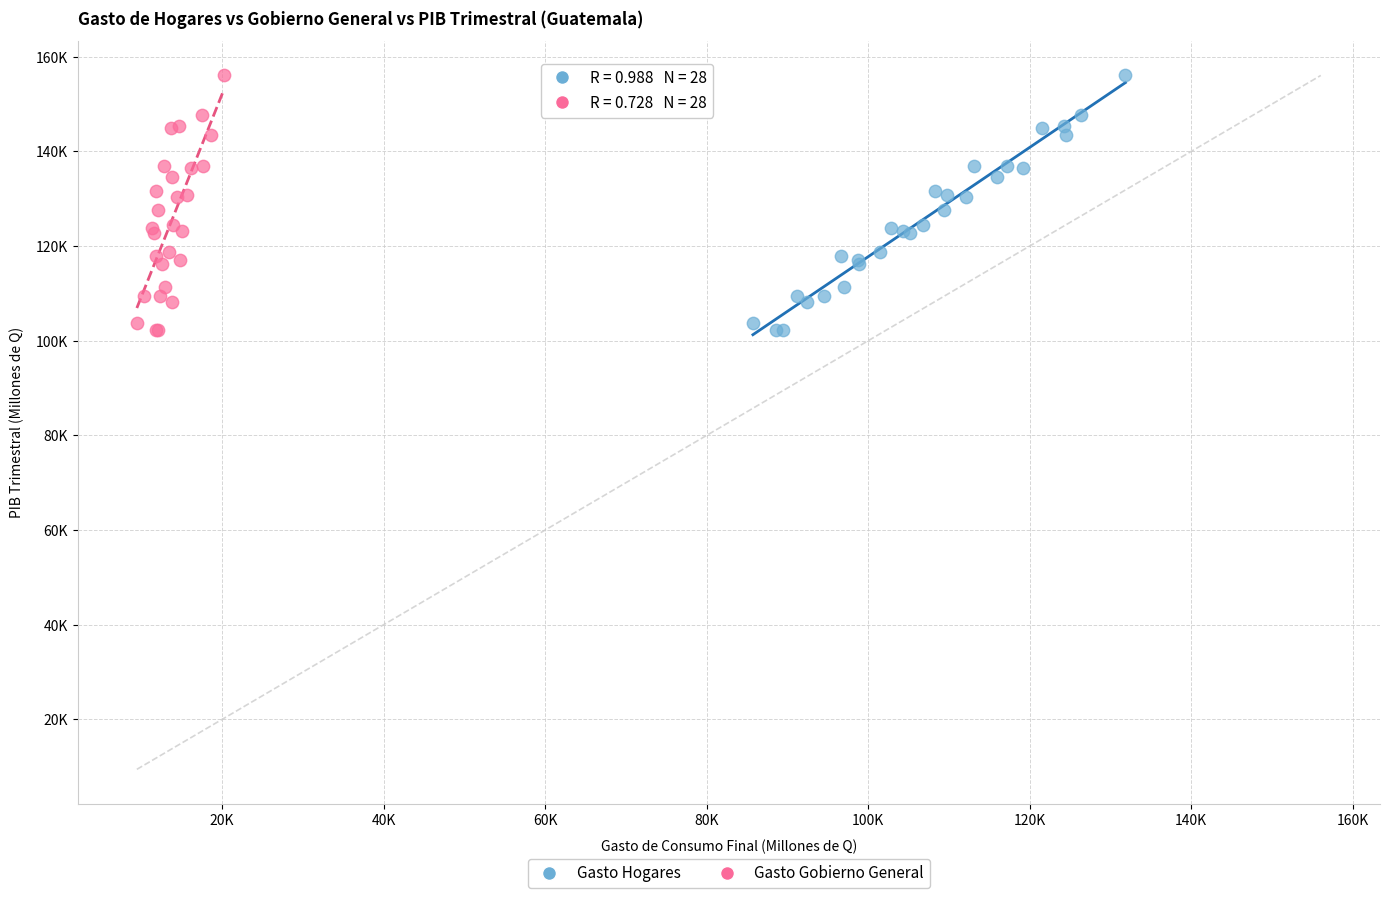

What are all the series names shown in the legend?

Gasto Hogares, Gasto Gobierno General